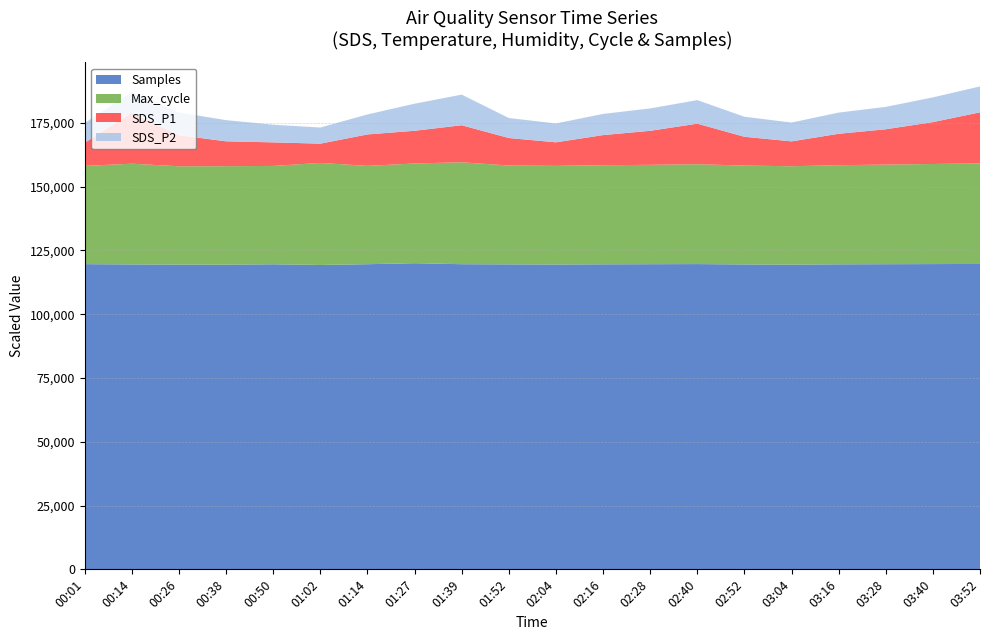

The value of Samples at 03:52 is 119700.0. True or false?

True